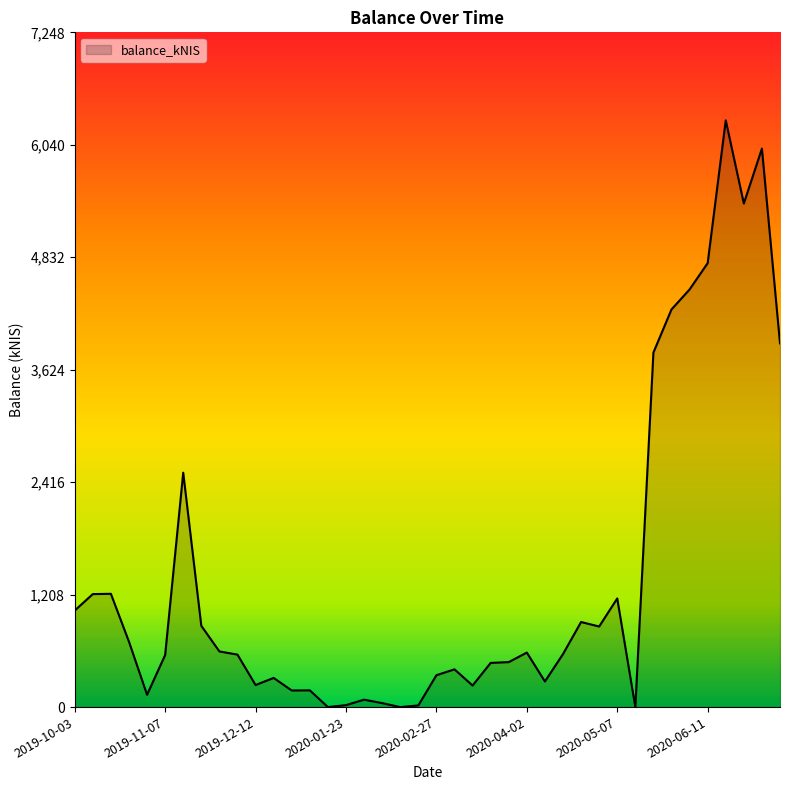

What is the difference between the maximum and minimum values?

6302.4